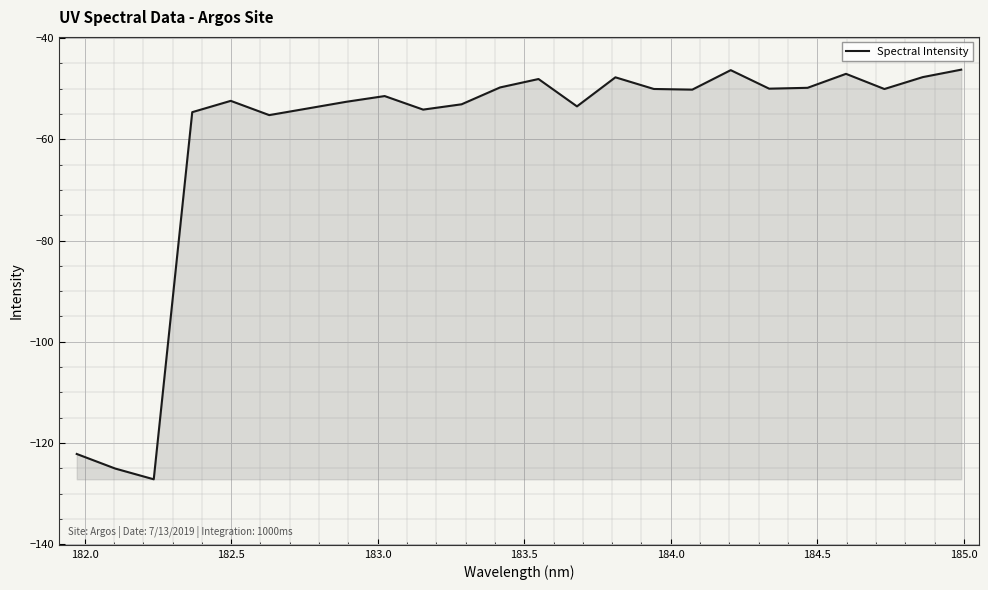

What is the smallest value displayed?

-127.2